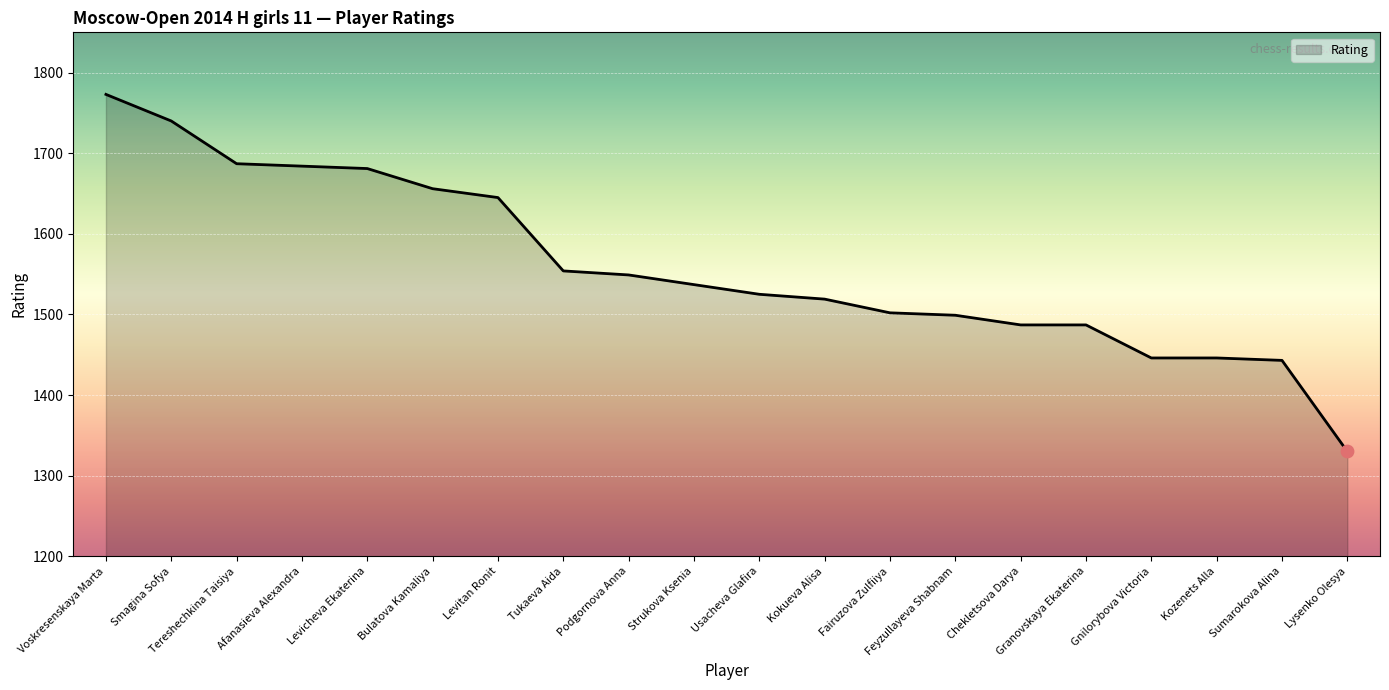

What is the ratio of the value at Gnilorybova Victoria to the value at Feyzullayeva Shabnam?

1.0